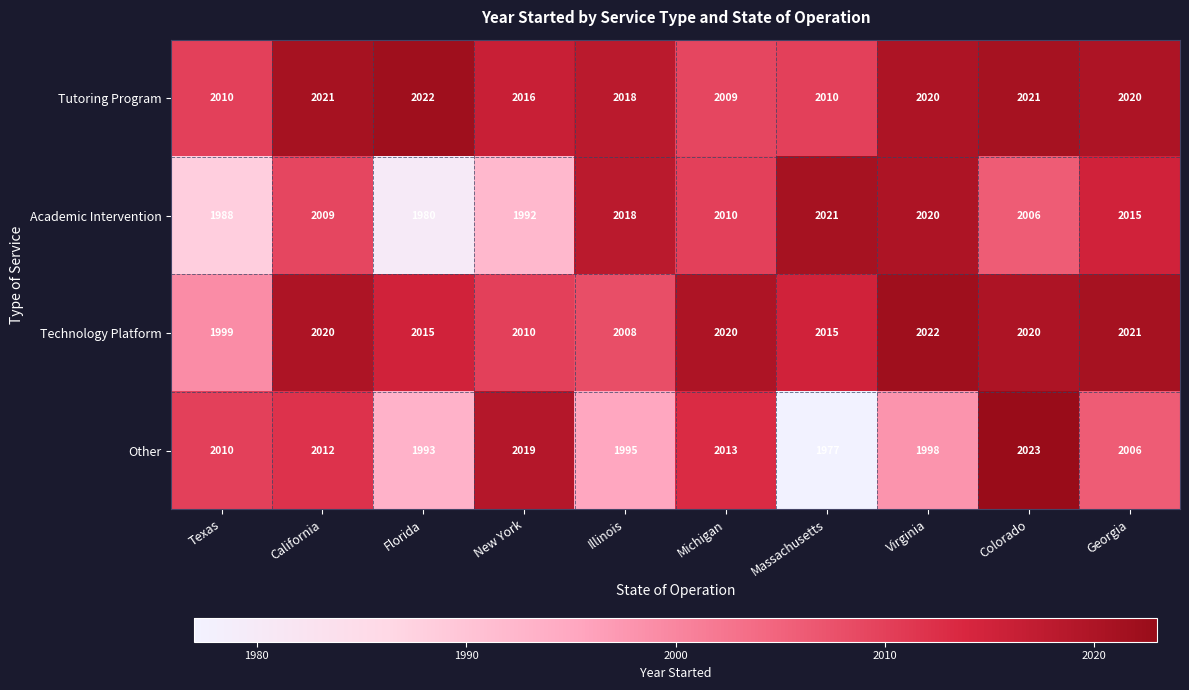

What is the approximate value of Other at Georgia, to the nearest 5?

2005